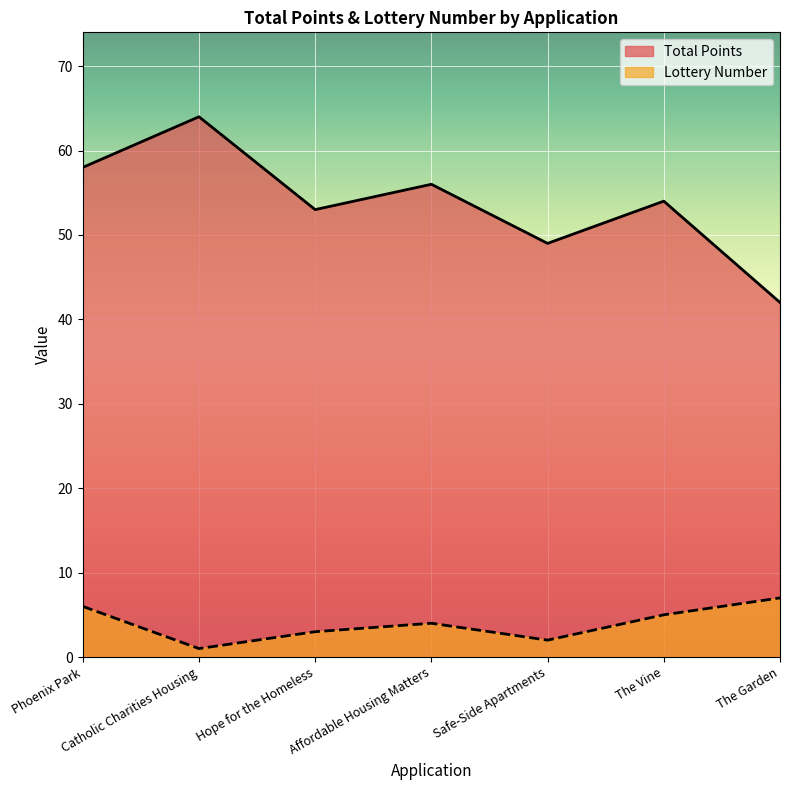

True or false: Lottery Number and Total Points intersect in this chart.

False